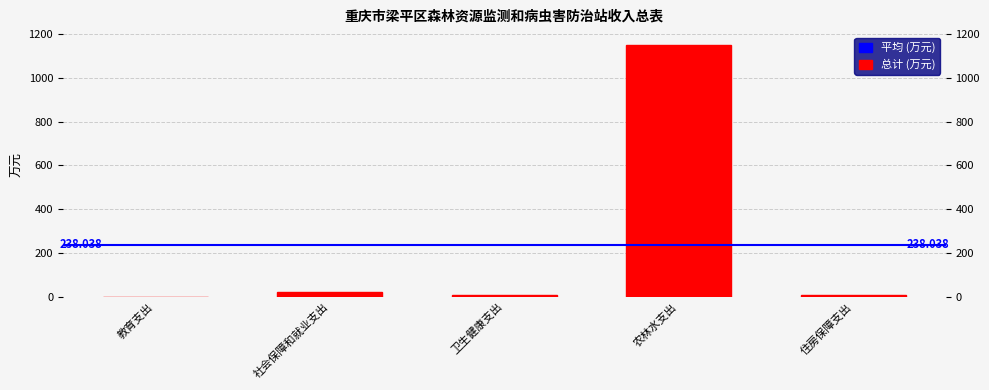

The value at 社会保障和就业支出 is 16.2. True or false?

False